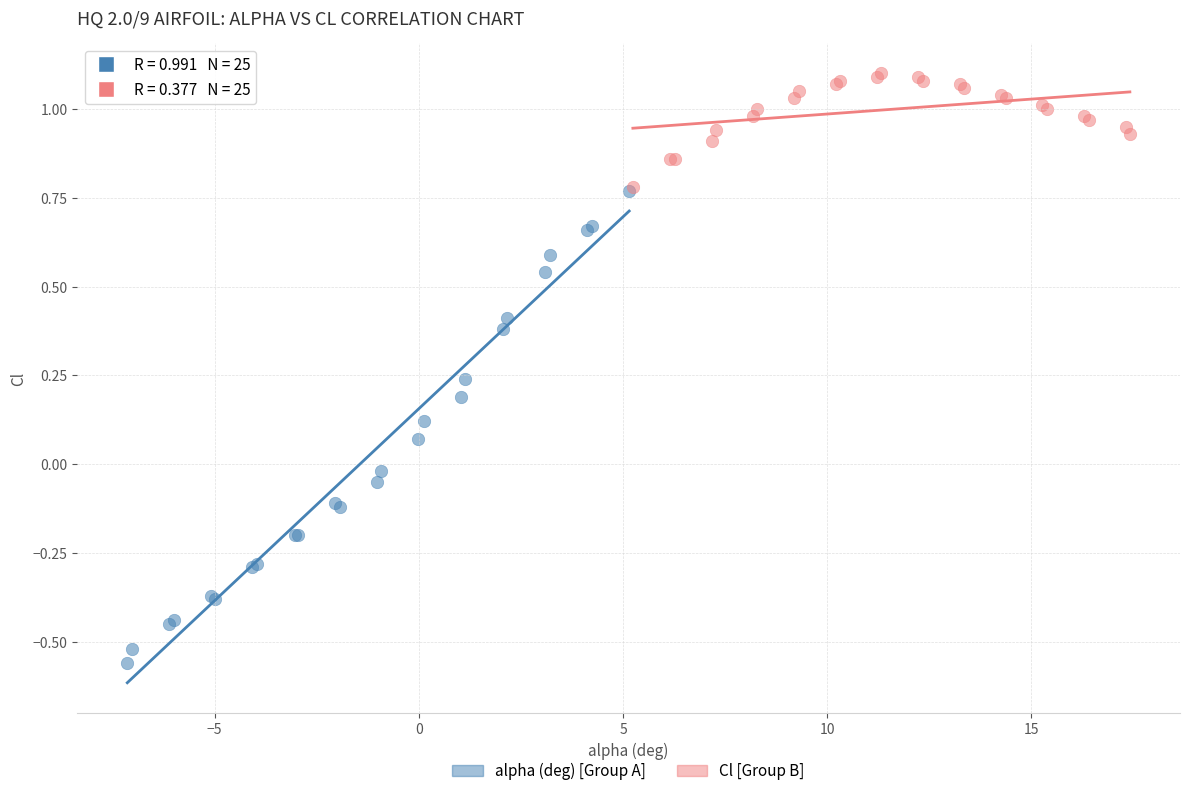

Which series reaches the minimum Y coordinate?

alpha (deg) [Group A]